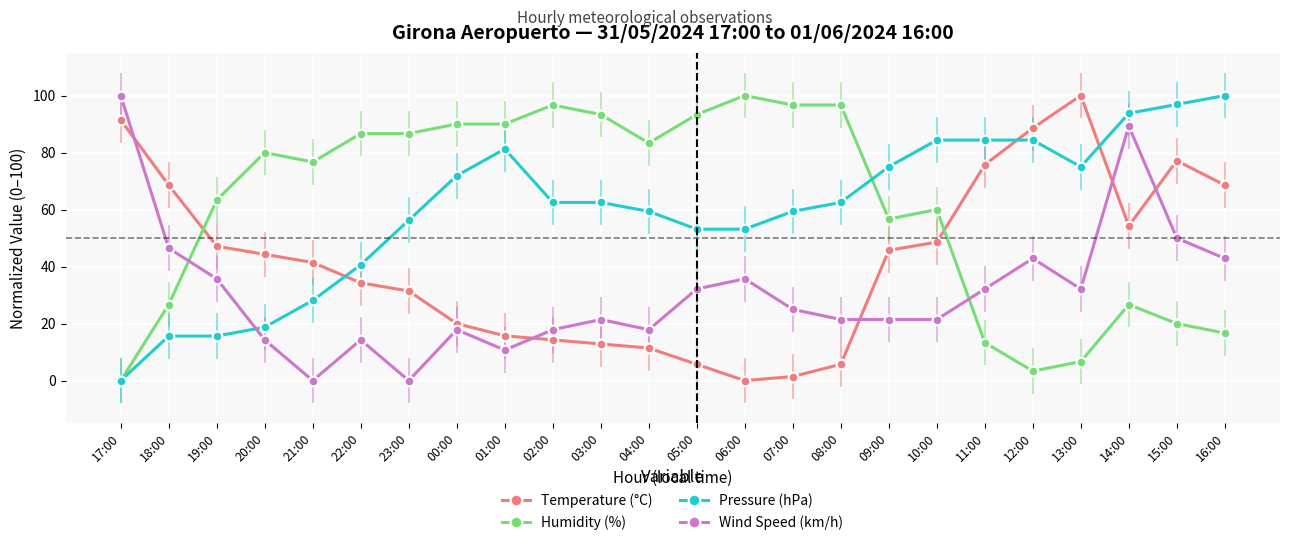

What is the label of the 11th point from the left?

03:00